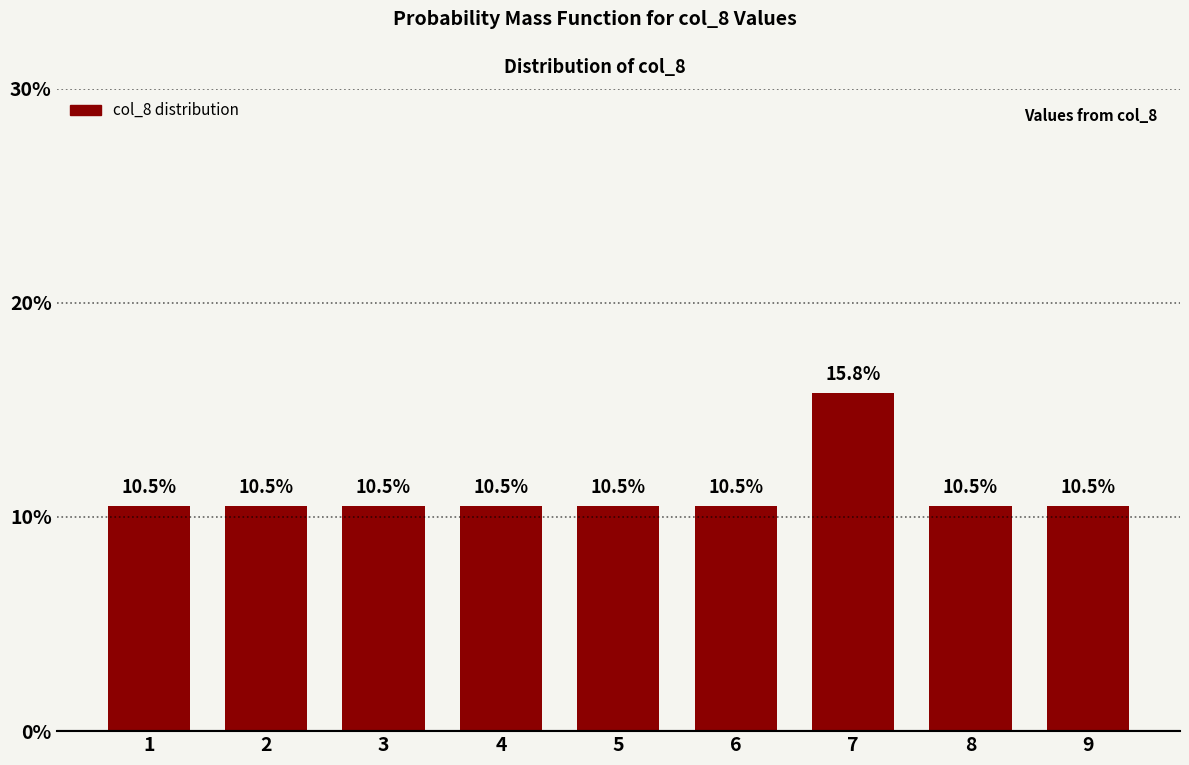

Reading left to right, list all the values displayed in this chart.

10.5	10.5	10.5	10.5	10.5	10.5	15.8	10.5	10.5